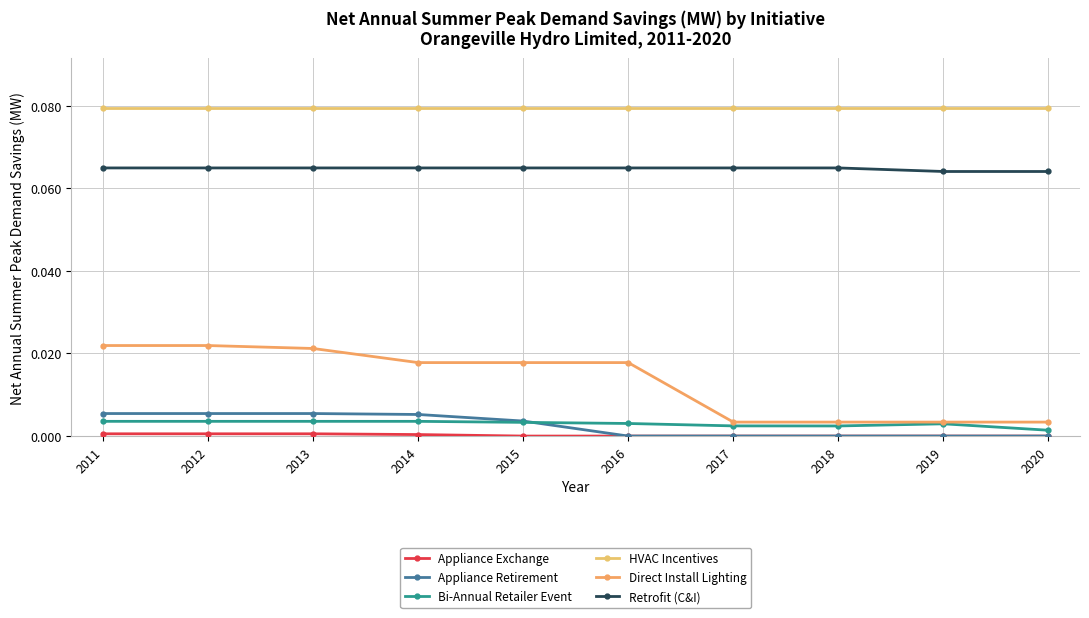

Is this an area chart (filled region under the line)?

No